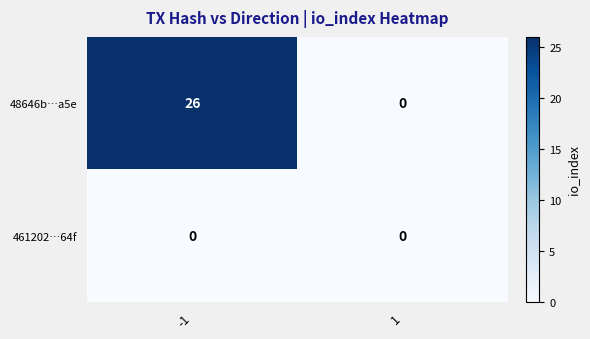

What is the sum of the 48646b…a5e values at 1 and -1?

26